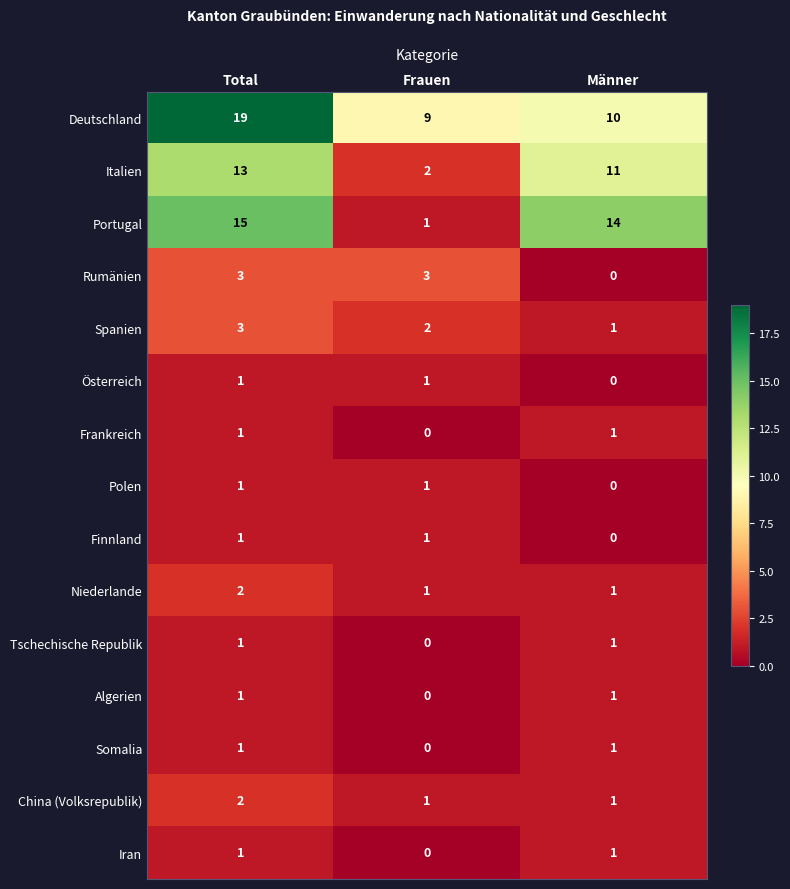

Which label corresponds to the largest value in the chart?

Total